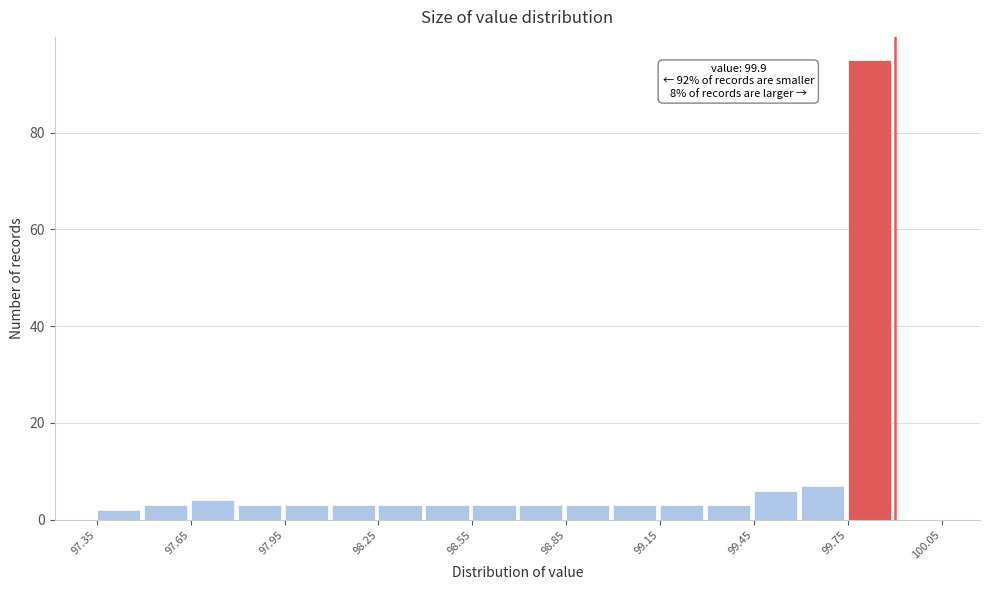

Around what value on the x-axis is the tallest bar? Give the approximate position of its centre, as read against the axis.

99.80